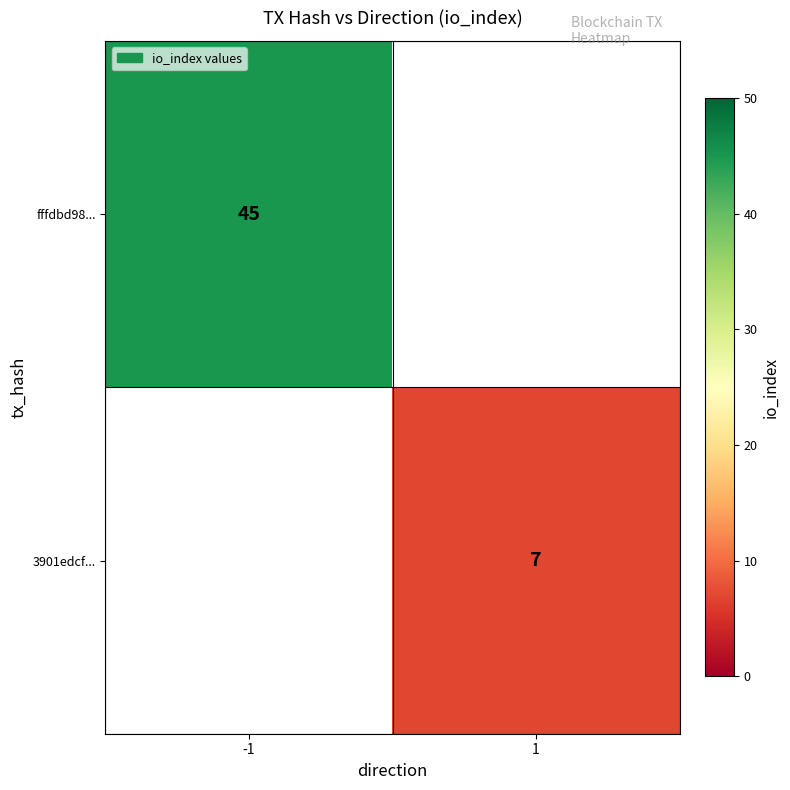

True or false: 3901edcf... has a value of 7 at 1.

True